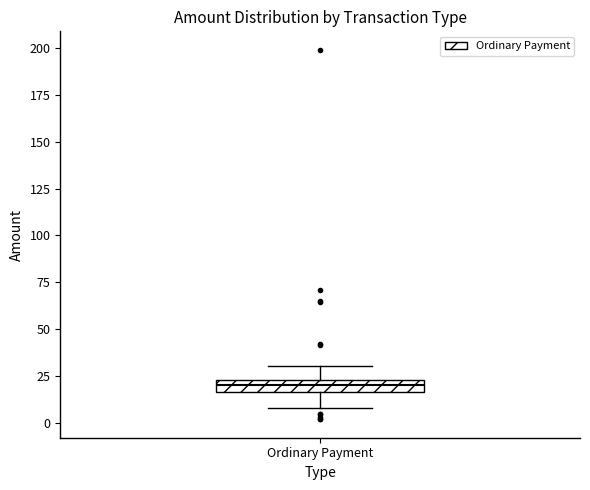

Where is the lower edge of the box for Ordinary Payment on the y-axis? The values are not printed on the chart, so give them approximately, as read against the axis.

15